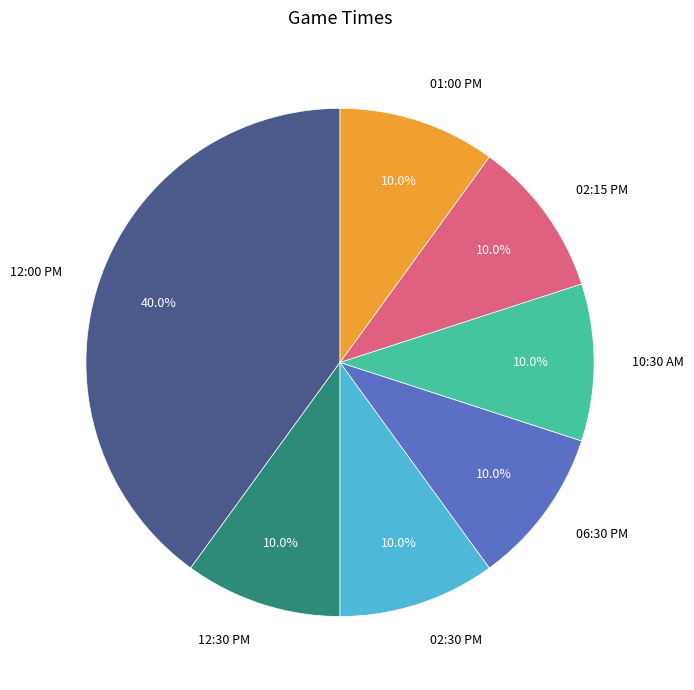

Is there a majority slice in this chart?

No